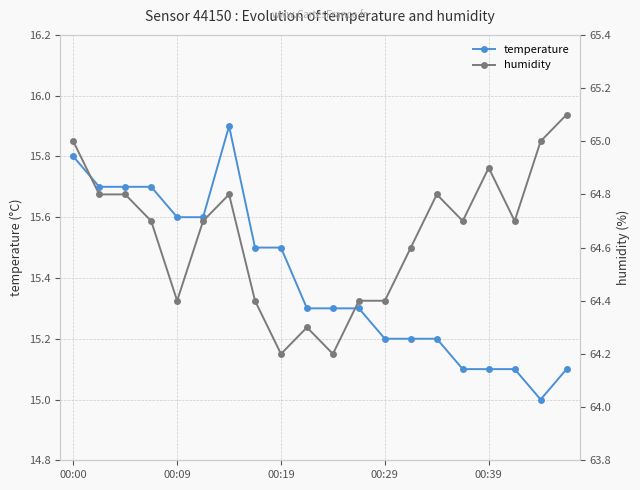

Is it true that temperature equals 15.1 at 00:39?

True